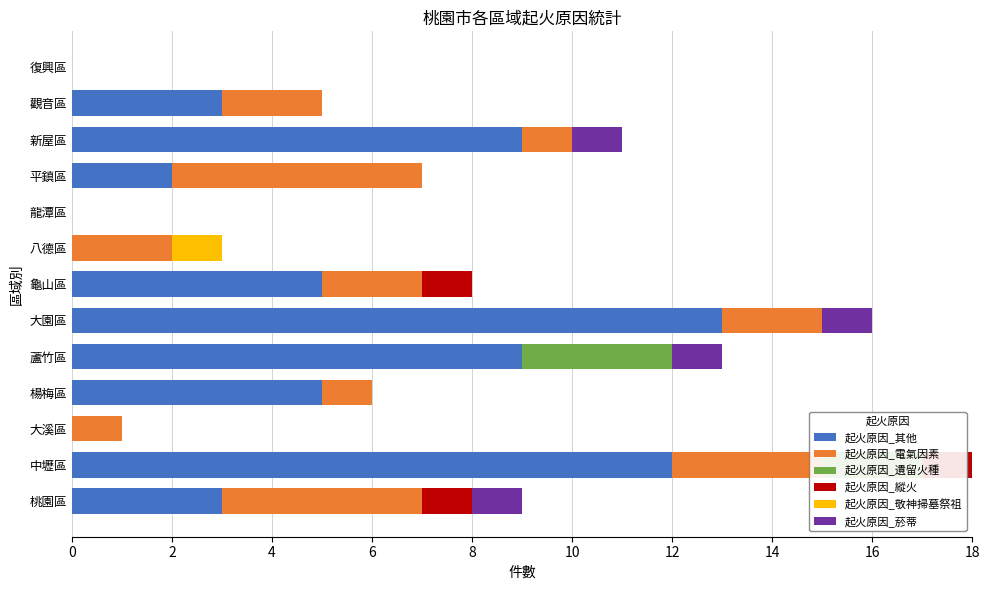

What is the average value of the 起火原因_其他 series?

5